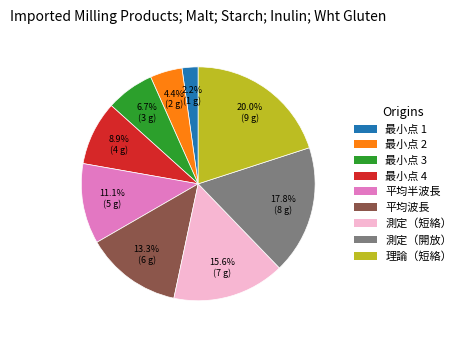

Is the sum of 最小点 2 and 理論（短絡） greater than half?

No